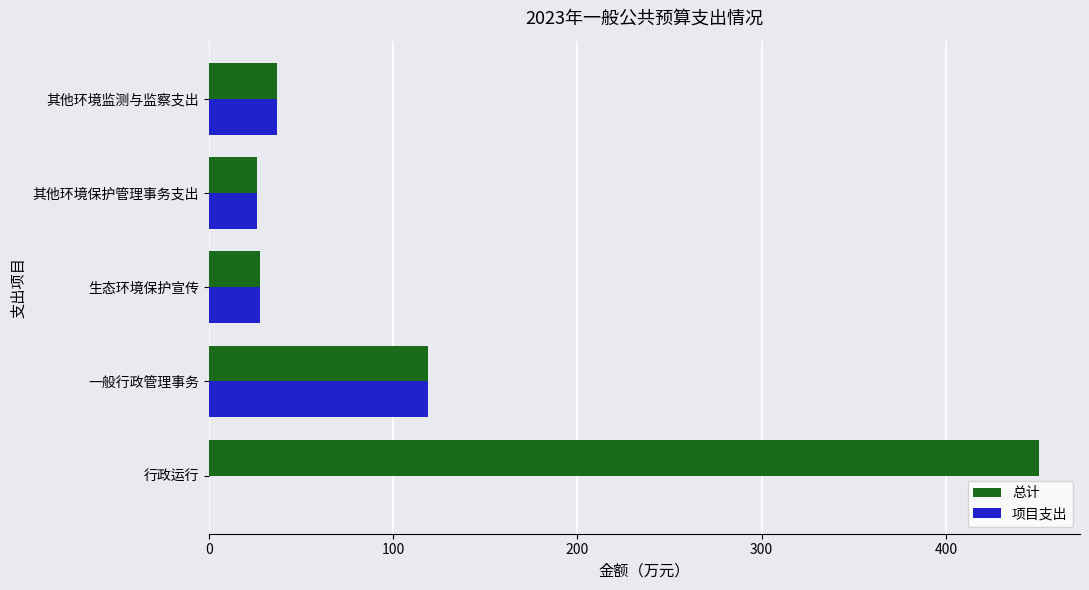

At which category is the sum across all series the highest?

行政运行